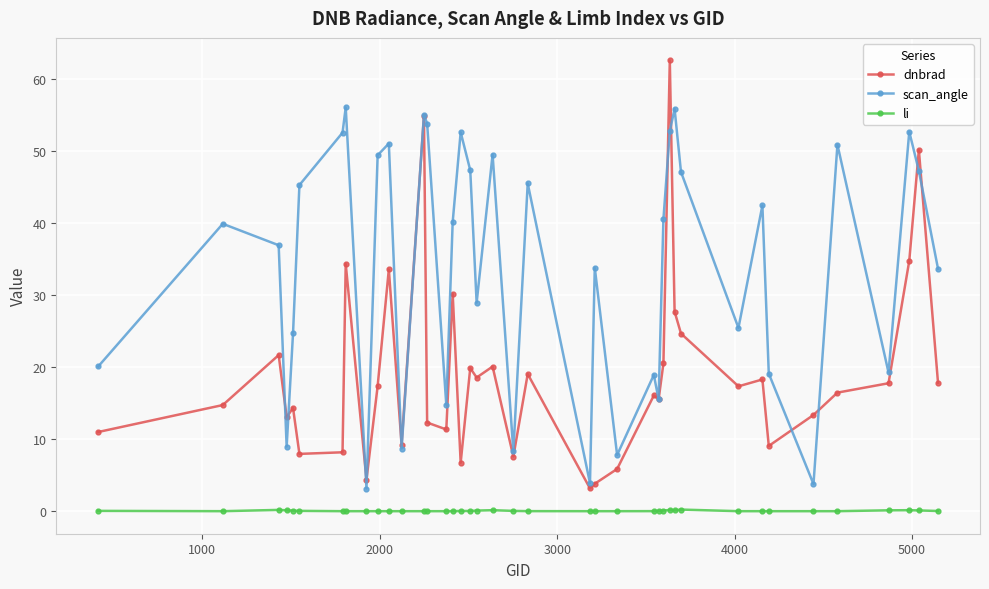

True or false: li and dnbrad intersect in this chart.

False